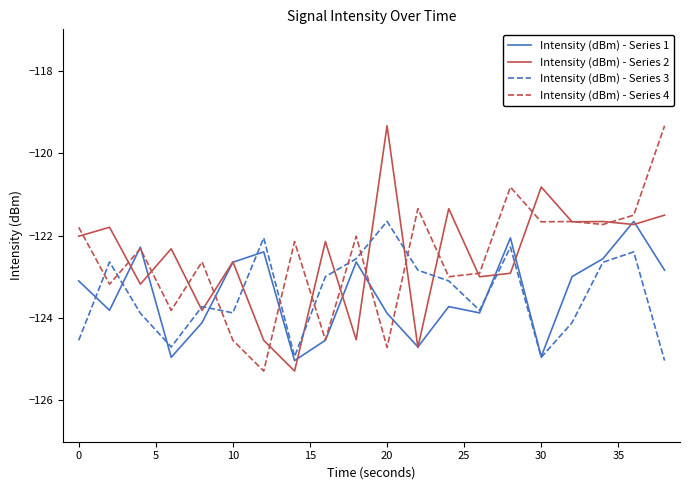

What is the highest value of the Intensity (dBm) - Series 4 series?

-119.3